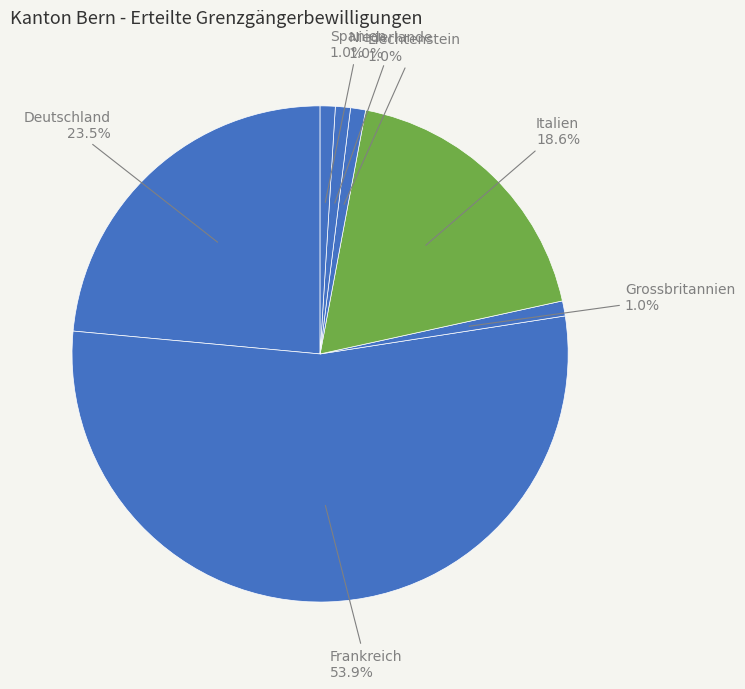

How many segments does this pie chart have?

7